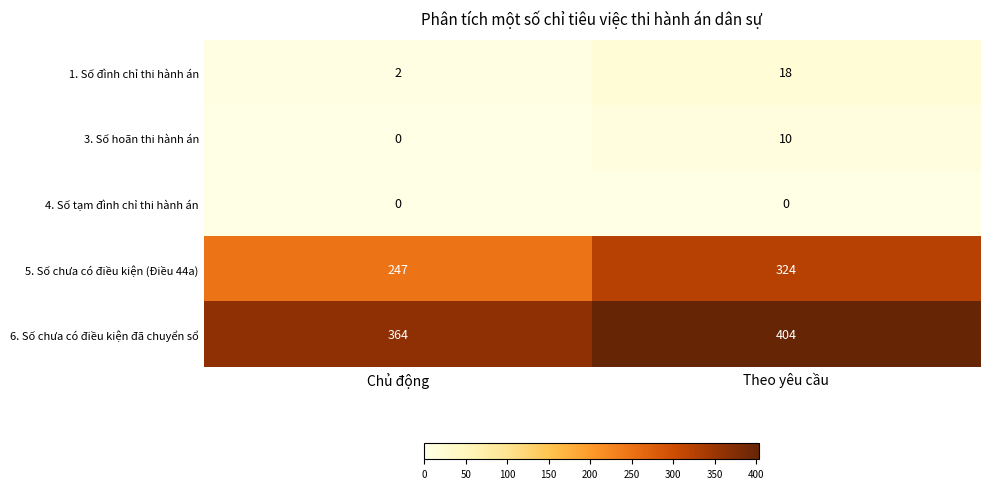

How many series are shown in this chart?

5